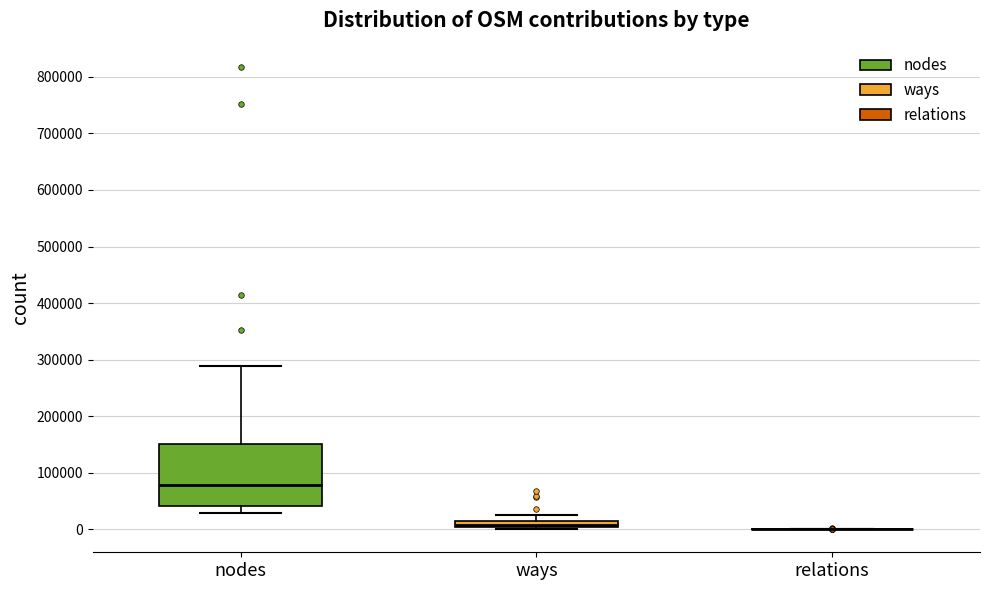

Comparing the boxes themselves (not the whiskers), which one is the tallest?

nodes